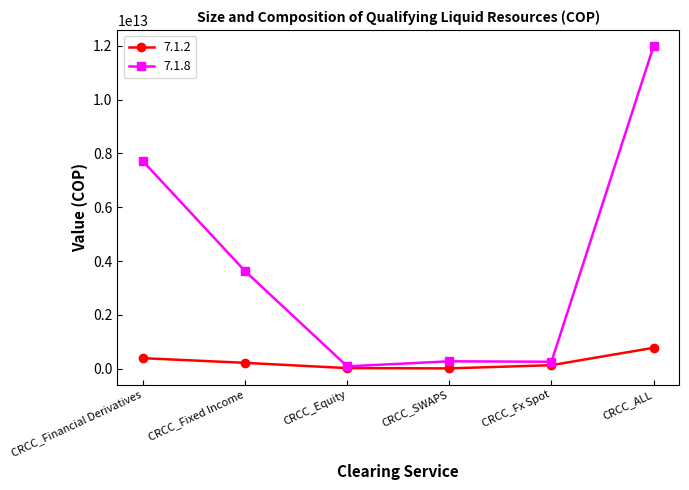

The 7.1.8 series shows 273592942154.7 at CRCC_SWAPS. True or false?

True